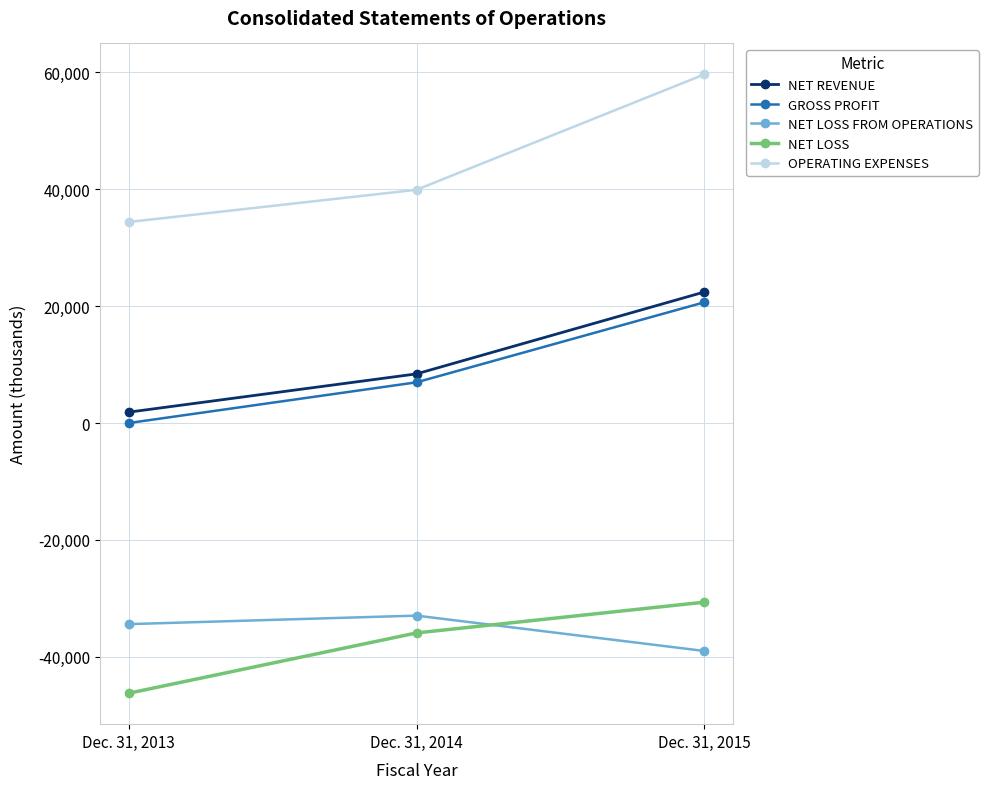

What value does the OPERATING EXPENSES series have at Dec. 31, 2013, to the nearest 50?

34400